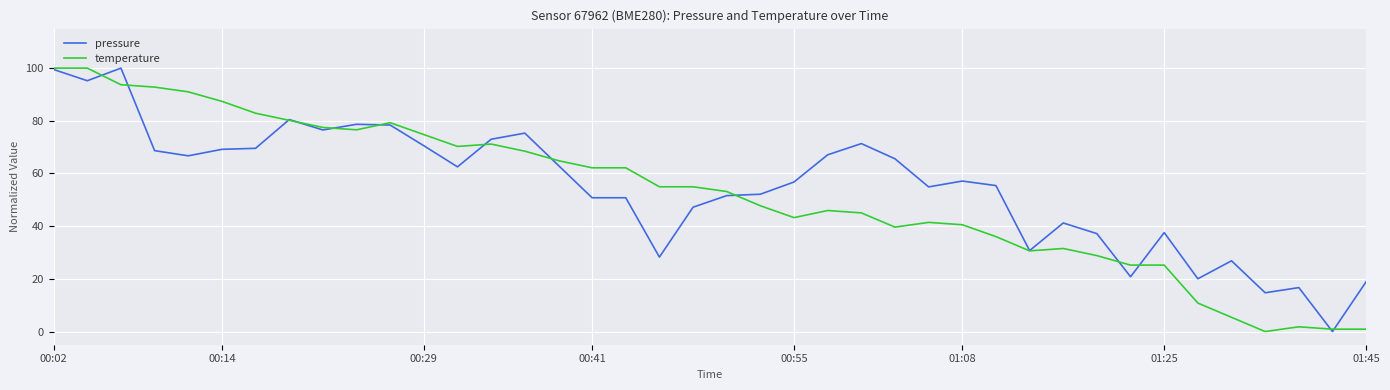

What is the maximum value for pressure?

100.0